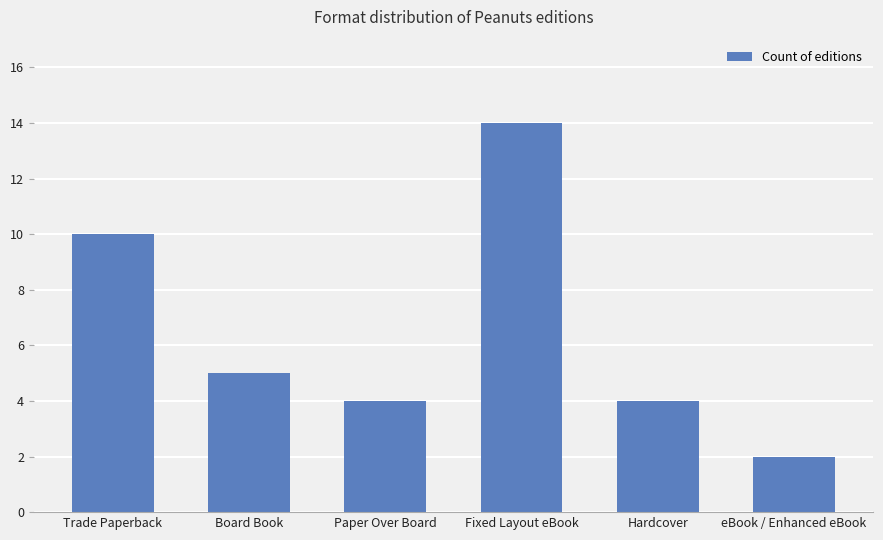

Reading left to right, list all the values displayed in this chart.

10	5	4	14	4	2